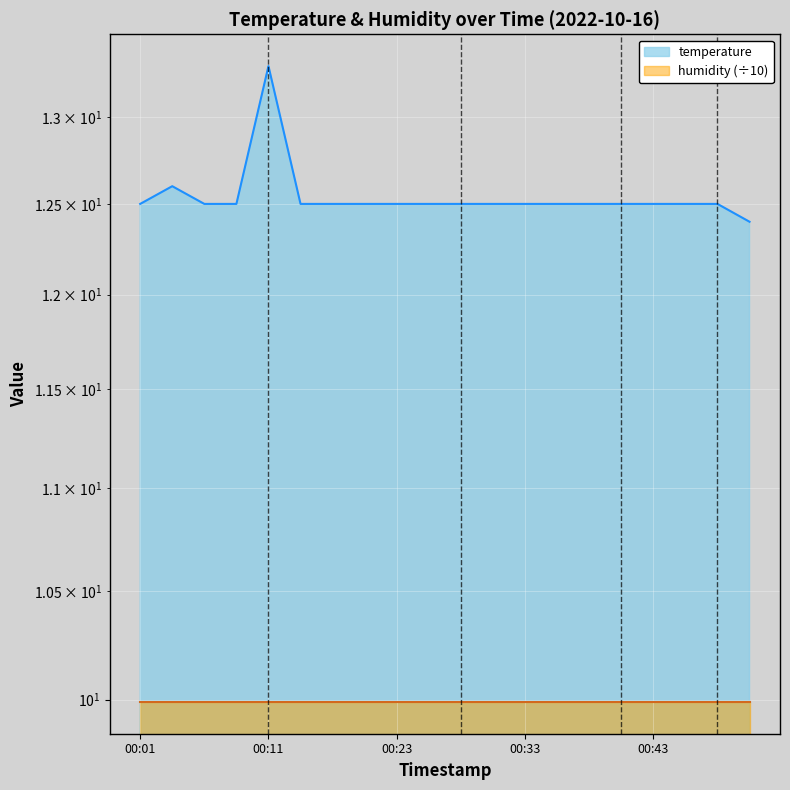

Where is the data nearest to the value 12?

00:50